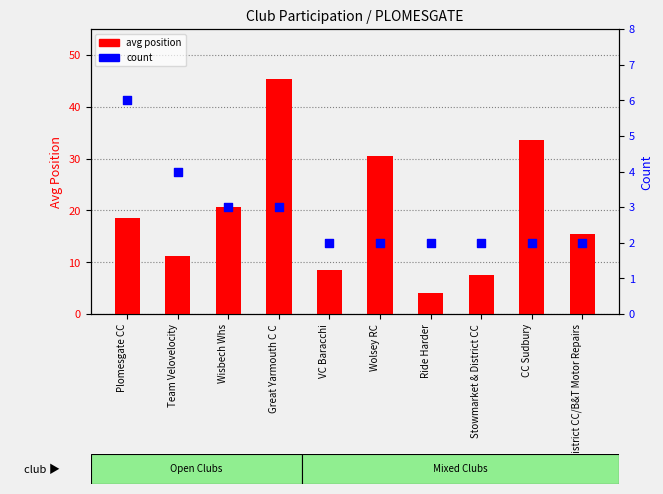

At how many categories does at least one series exceed 23?

3